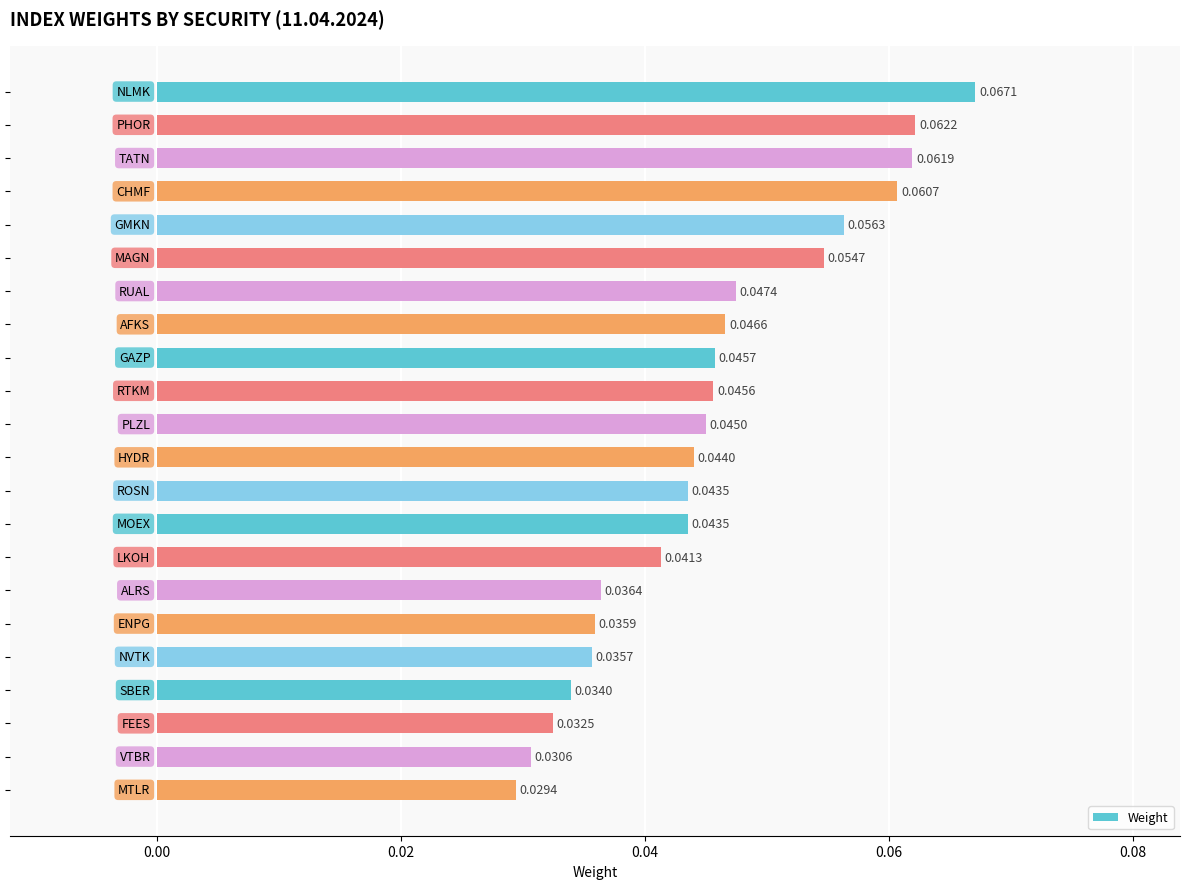

How many values are between 0 and 1?

22